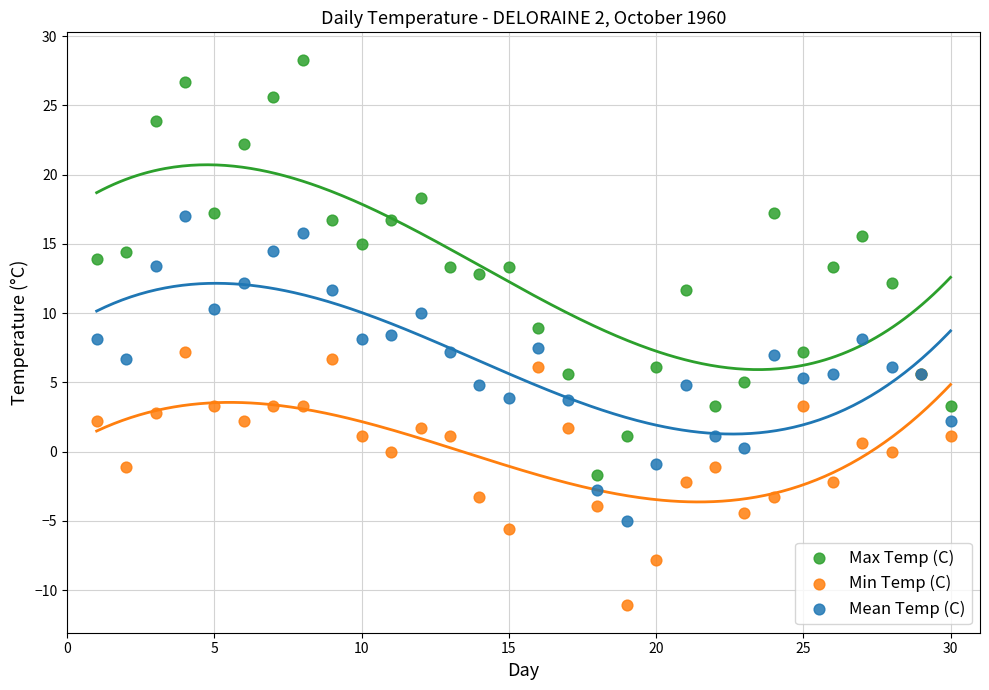

What is the X range (max minus min) for the scatter plot?

29.0